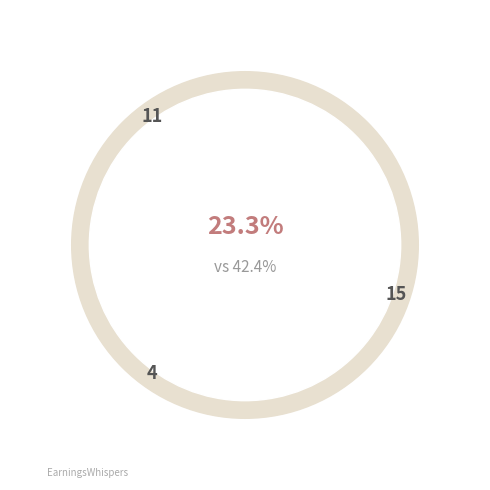

Count the number of slices in the pie.

4